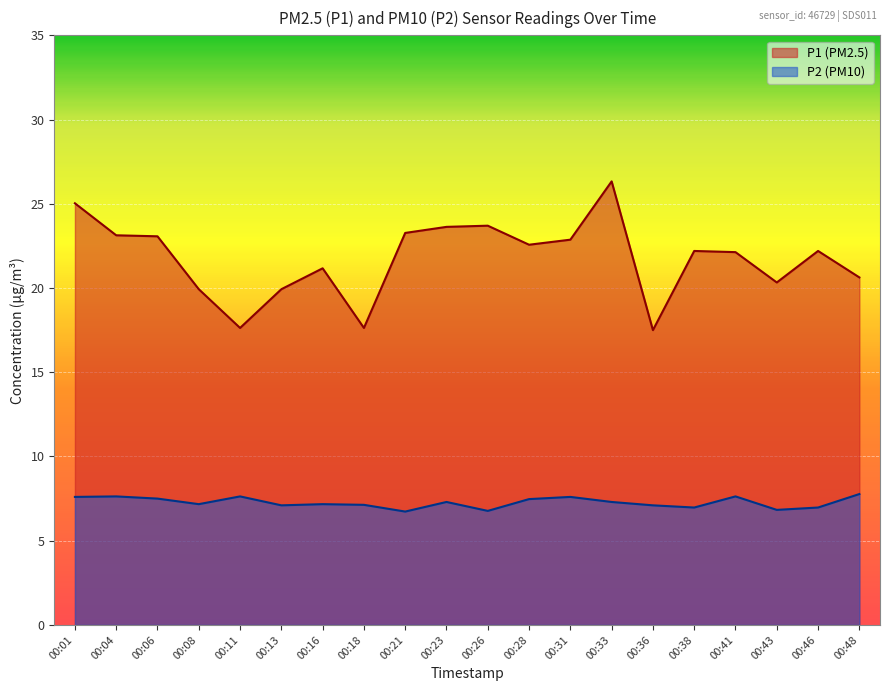

The P1 series shows 24.8 at 00:11. True or false?

False